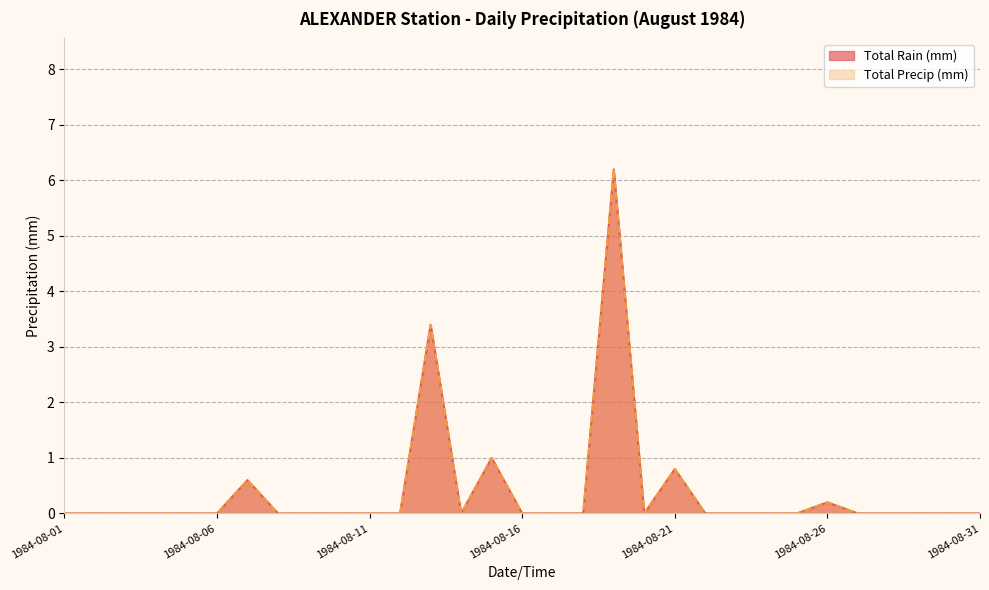

Between 1984-08-07 and 1984-08-28, which series saw the biggest shift?

Total Rain (mm)